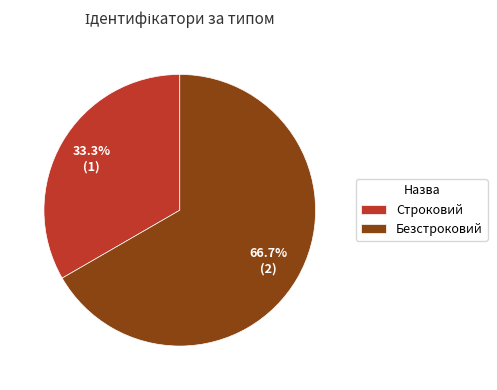

To the nearest percent, what is the difference between the largest and smallest slice percentages?

33%